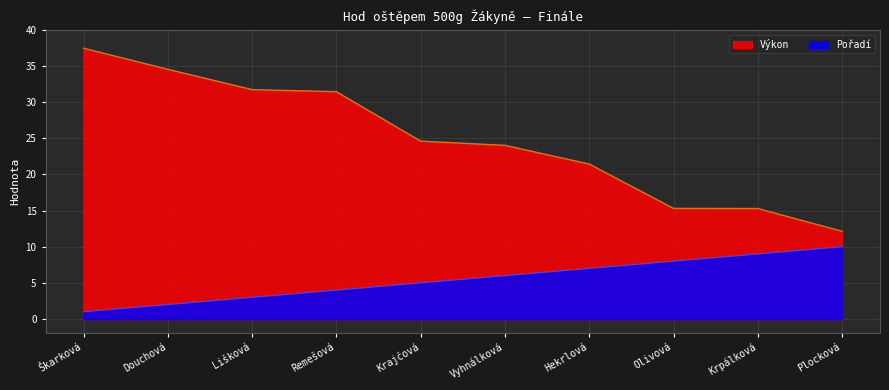

Reading left to right, list all the values displayed in this chart.

Výkon: Škarková=37.5	Douchová=34.5	Lišková=31.7	Remešová=31.4	Krajčová=24.6	Vyhnálková=24.0	Hekrlová=21.4	Olivová=15.3	Krpálková=15.3	Plocková=12.1
Pořadí: Škarková=1.0	Douchová=2.0	Lišková=3.0	Remešová=4.0	Krajčová=5.0	Vyhnálková=6.0	Hekrlová=7.0	Olivová=8.0	Krpálková=9.0	Plocková=10.0